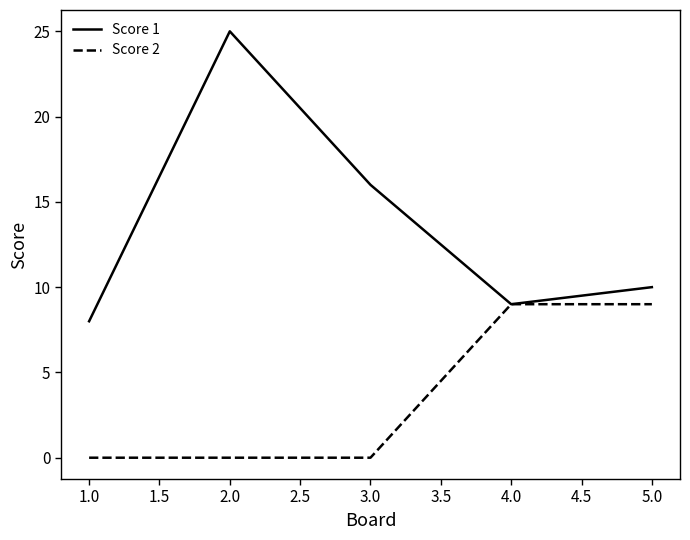

Which series has the widest spread of values?

Score 1